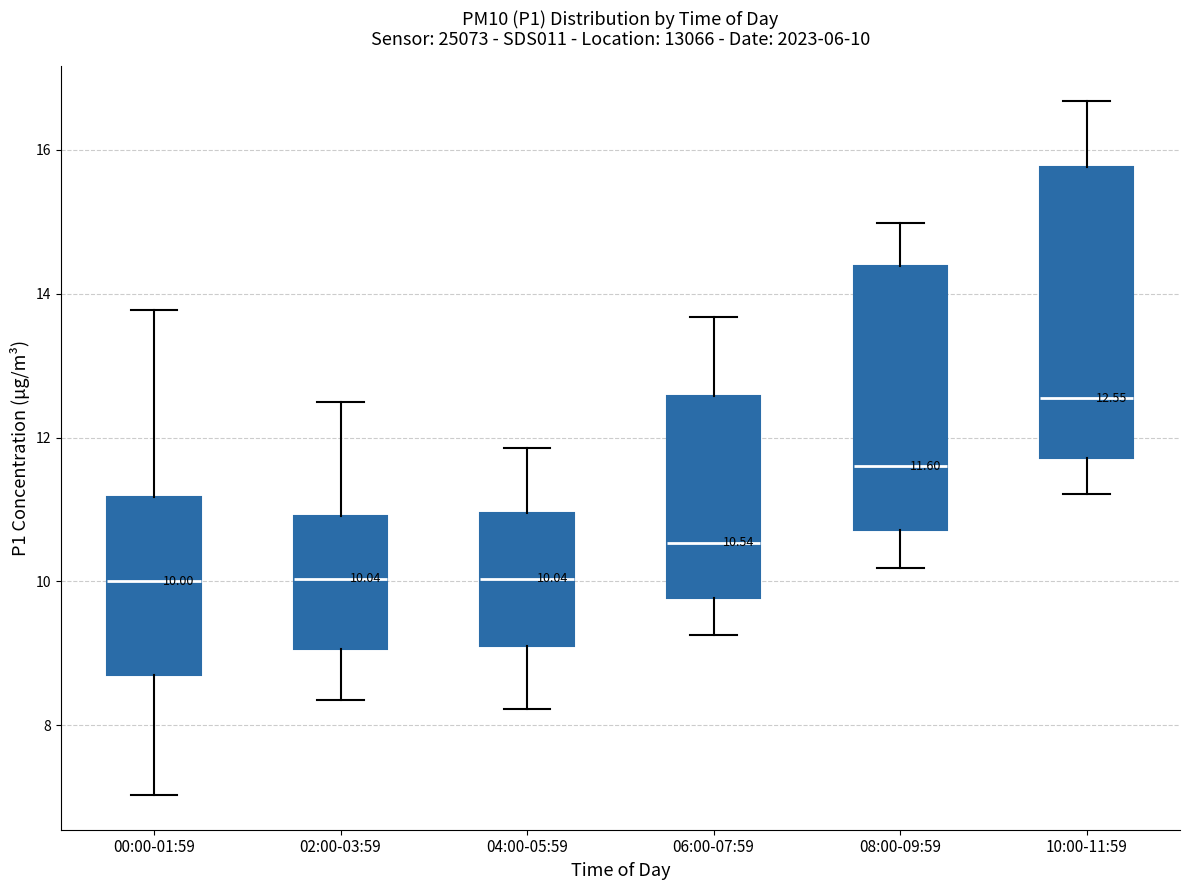

Which box is the tallest, from its lower edge to its upper edge?

10:00-11:59